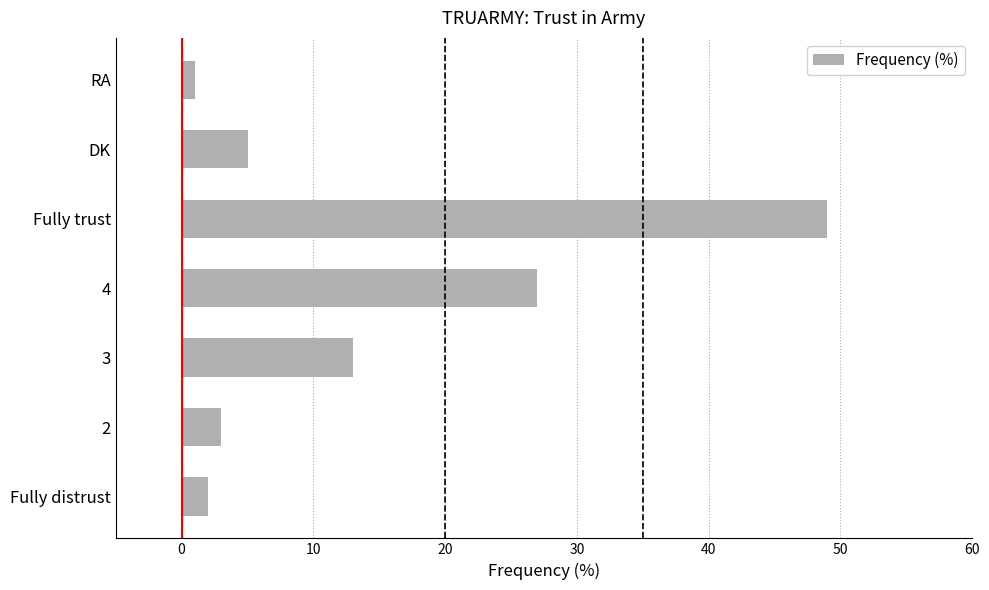

List the labels in order of value, largest first.

Fully trust, 4, 3, DK, 2, Fully distrust, RA